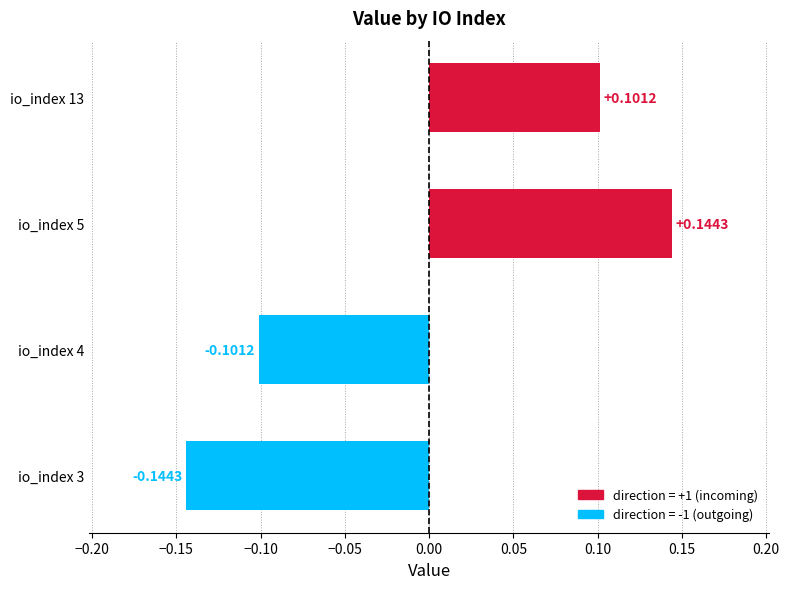

What is the change in value from io_index 3 to io_index 13?

+0.2